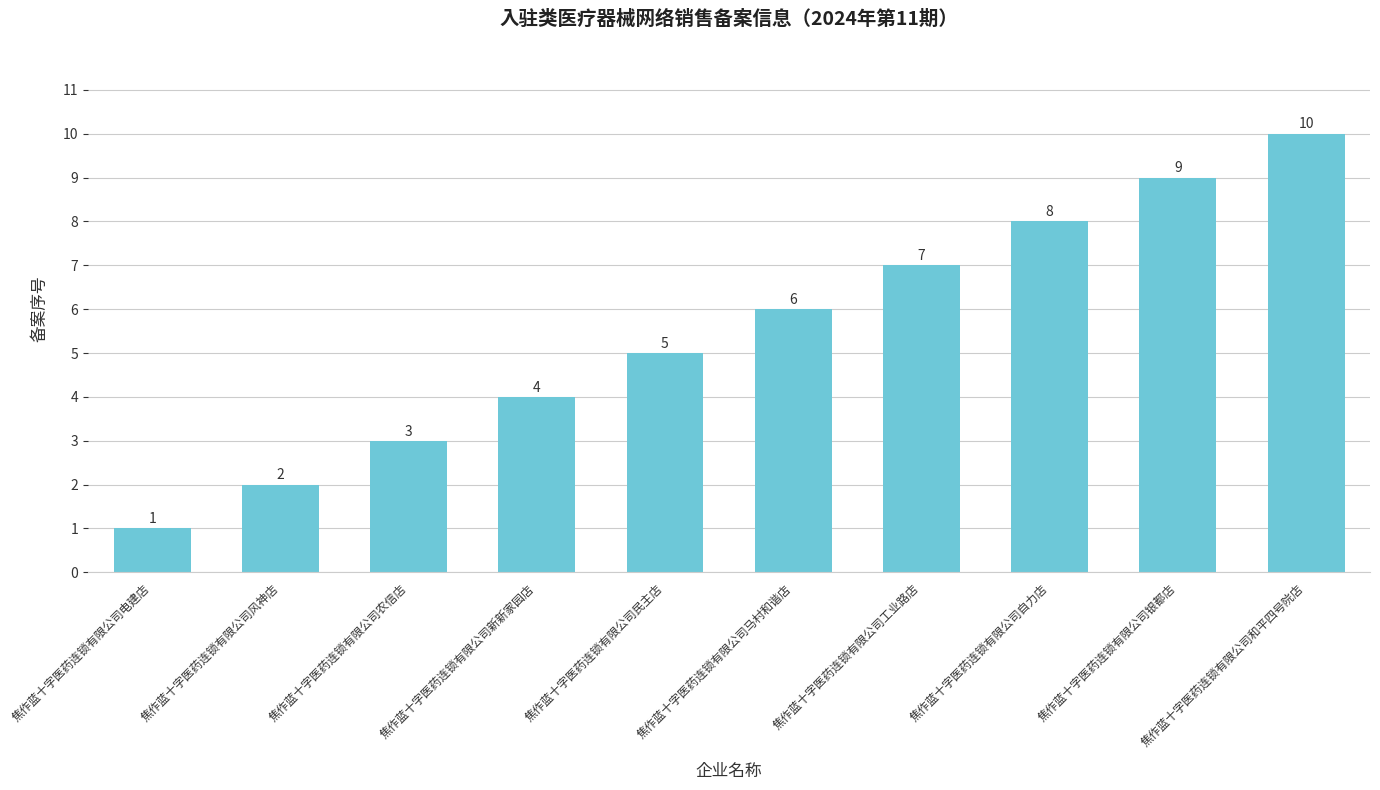

Reading right to left, list all the values displayed in this chart.

焦作蓝十字医药连锁有限公司和平四号院店=10	焦作蓝十字医药连锁有限公司银都店=9	焦作蓝十字医药连锁有限公司自力店=8	焦作蓝十字医药连锁有限公司工业路店=7	焦作蓝十字医药连锁有限公司马村和谐店=6	焦作蓝十字医药连锁有限公司民主店=5	焦作蓝十字医药连锁有限公司新新家园店=4	焦作蓝十字医药连锁有限公司农信店=3	焦作蓝十字医药连锁有限公司风神店=2	焦作蓝十字医药连锁有限公司电建店=1